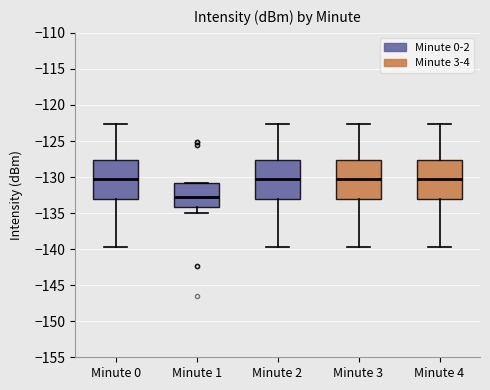

Reading left to right, transcribe this box plot: for each box, give where its median line is, the range the box spans, and where its two whiskers end, as read against the y-axis. The values are not printed on the chart, so give them approximately, as read against the axis.

Minute 0: median -130.5, box -133.0 to -127.5, whiskers -139.5 to -122.5
Minute 1: median -133.0, box -134.0 to -131.0, whiskers -135.0 to -131.0
Minute 2: median -130.5, box -133.0 to -127.5, whiskers -139.5 to -122.5
Minute 3: median -130.5, box -133.0 to -127.5, whiskers -139.5 to -122.5
Minute 4: median -130.5, box -133.0 to -127.5, whiskers -139.5 to -122.5